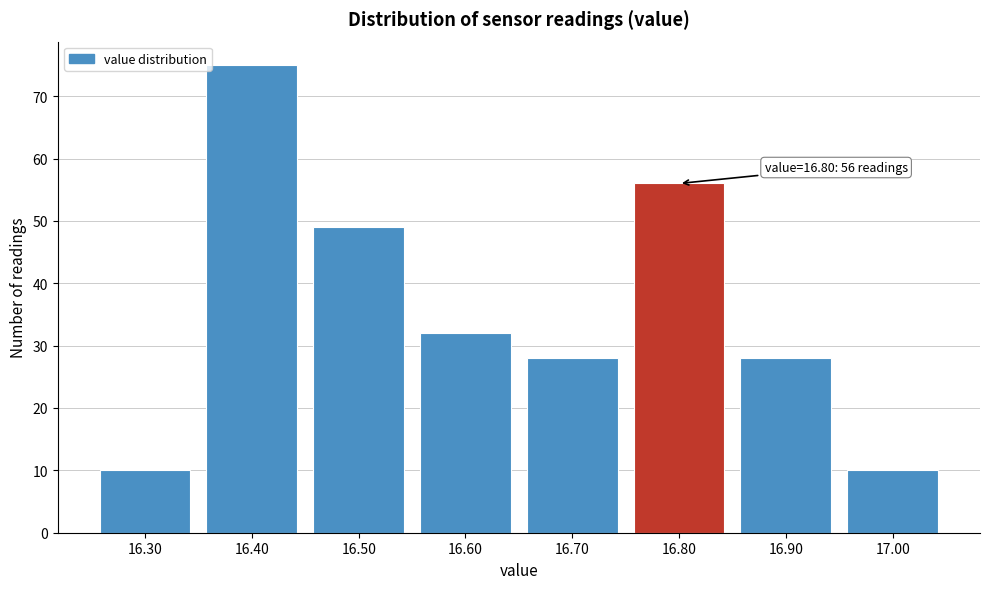

Which range on the x-axis has the tallest bar?

16.35 to 16.45